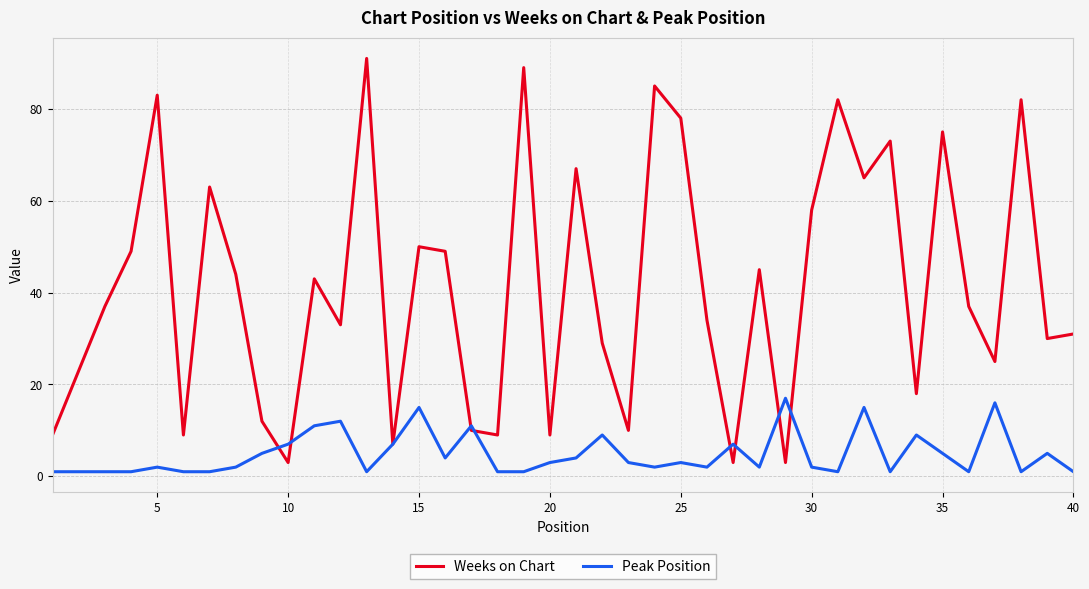

Reading right to left, transcribe all the data shown in this chart.

Weeks on Chart: 31	30	82	25	37	75	18	73	65	82	58	3	45	3	34	78	85	10	29	67	9	89	9	10	49	50	7	91	33	43	3	12	44	63	9	83	49	37	23	9
Peak Position: 1	5	1	16	1	5	9	1	15	1	2	17	2	7	2	3	2	3	9	4	3	1	1	11	4	15	7	1	12	11	7	5	2	1	1	2	1	1	1	1